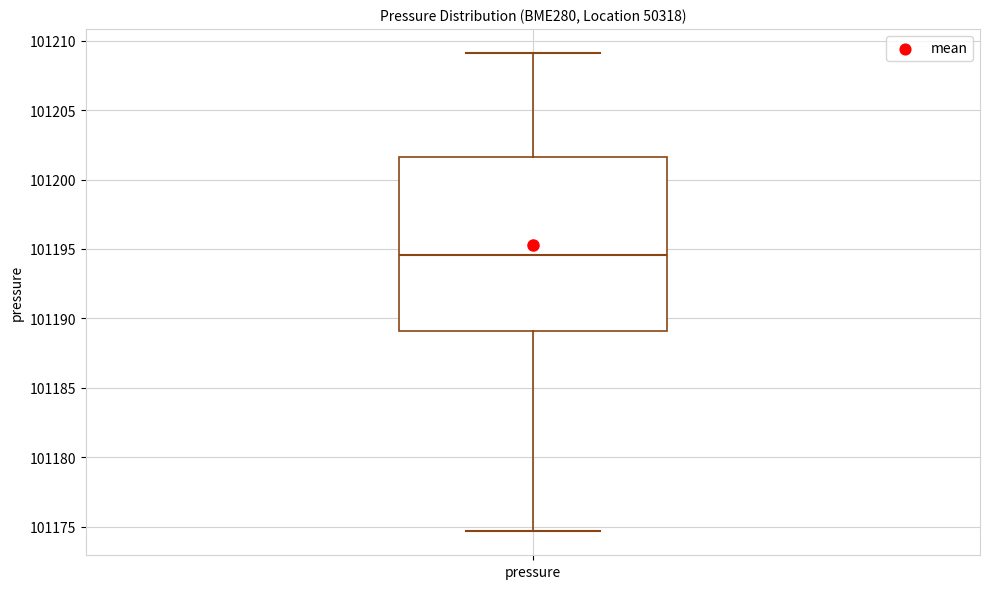

Read this box plot against the y-axis: the position of the median line, the range covered by the box, and the ends of both whiskers. The values are not printed on the chart, so give them approximately, as read against the axis.

median 101194.5, box 101189.0 to 101201.5, whiskers 101174.5 to 101209.0